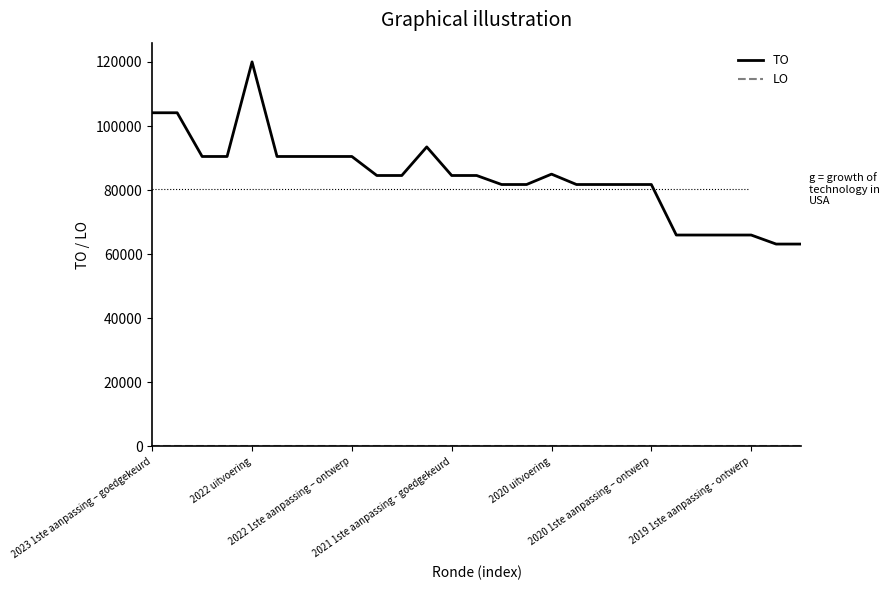

Which series has the widest spread of values?

TO